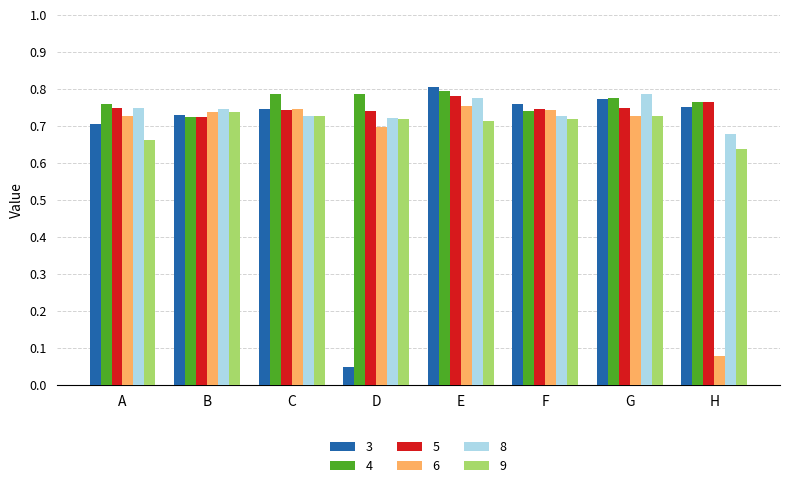

Is the value of 9 at D greater than the value of 8 at E?

No